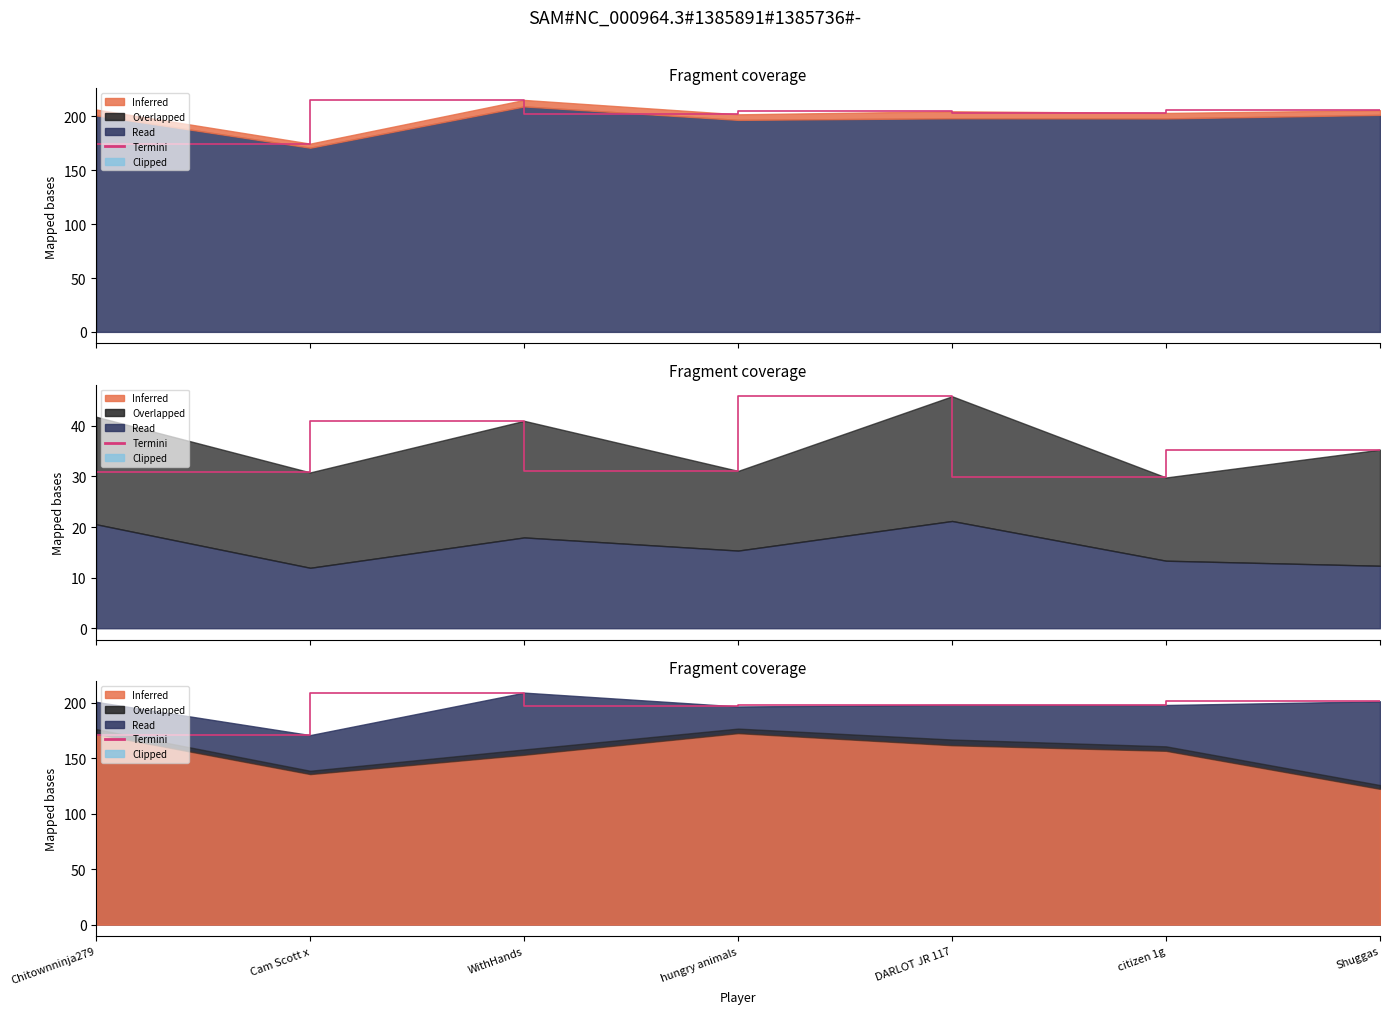

Where is the first local minimum?

Cam Scott x